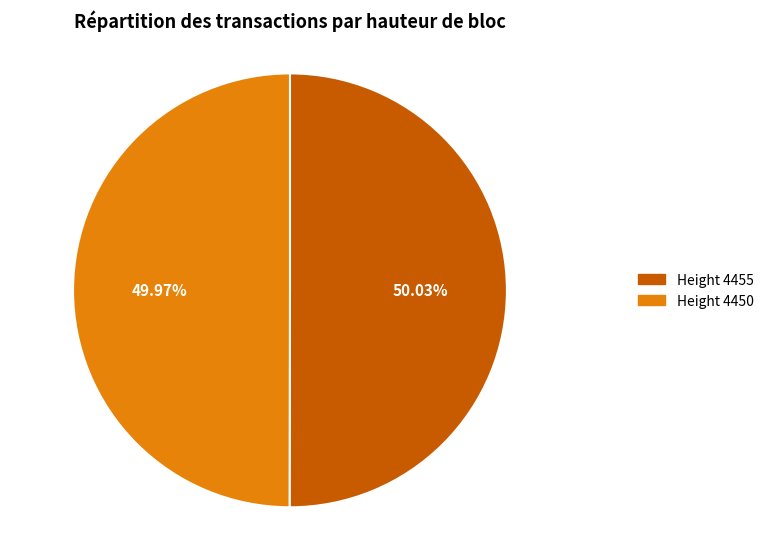

To the nearest percent, what is the combined percentage of Height 4450 and Height 4455?

100%